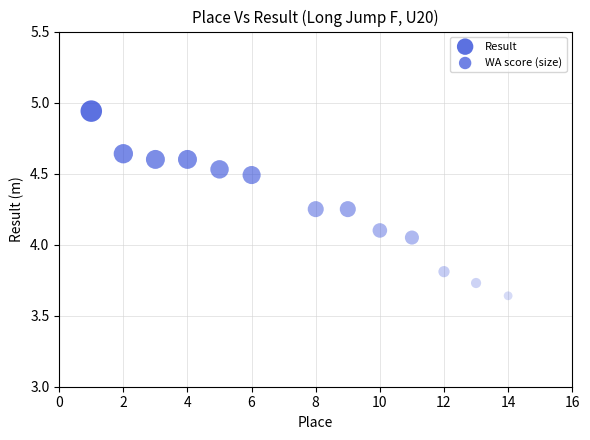

What is the range of X values (max minus min)?

13.0